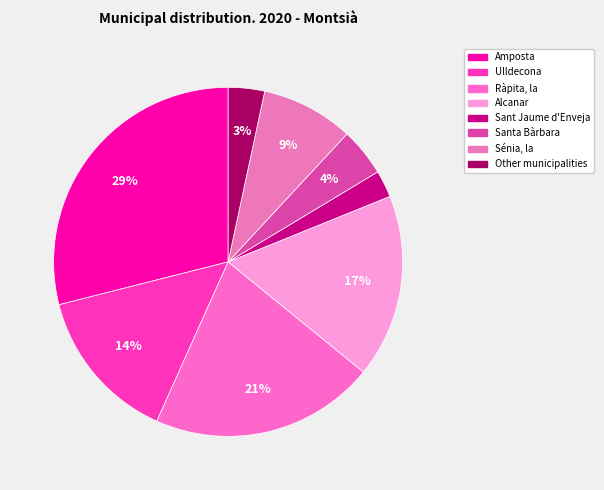

Count the number of slices in the pie.

8